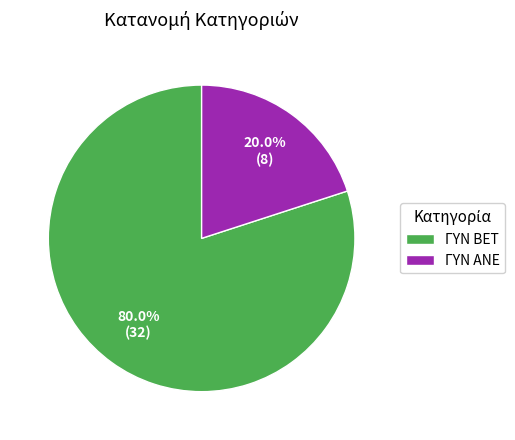

Is there a majority slice in this chart?

Yes